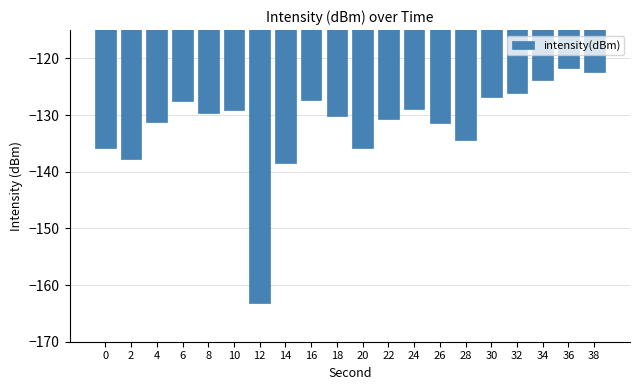

What is the difference between the maximum and minimum values?

41.4